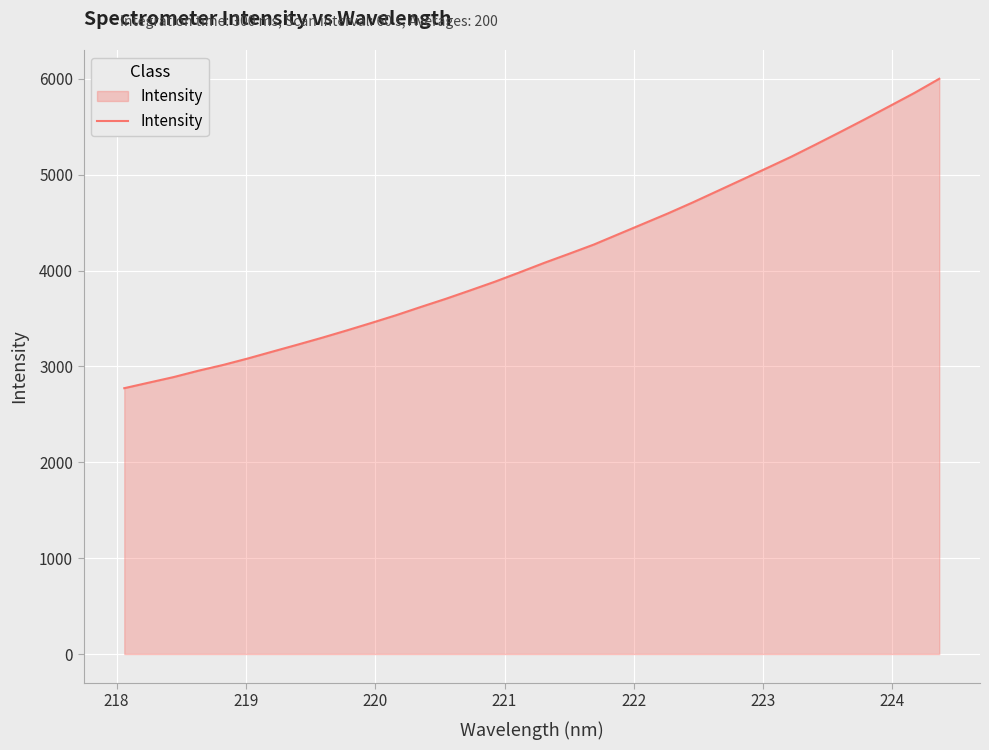

What is the difference between the maximum and minimum values?

3228.0